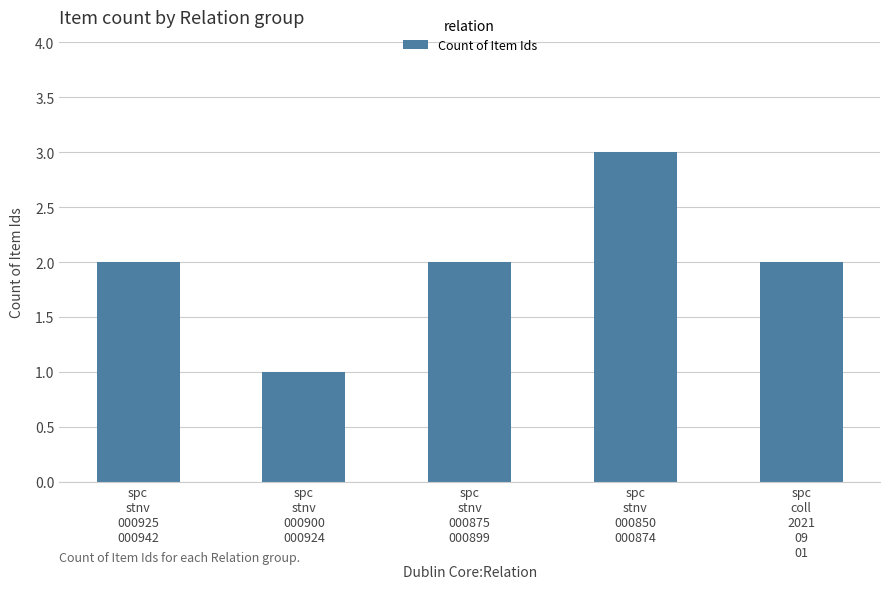

Which has a higher value, spc
stnv
000850
000874 or spc
stnv
000875
000899?

spc
stnv
000850
000874